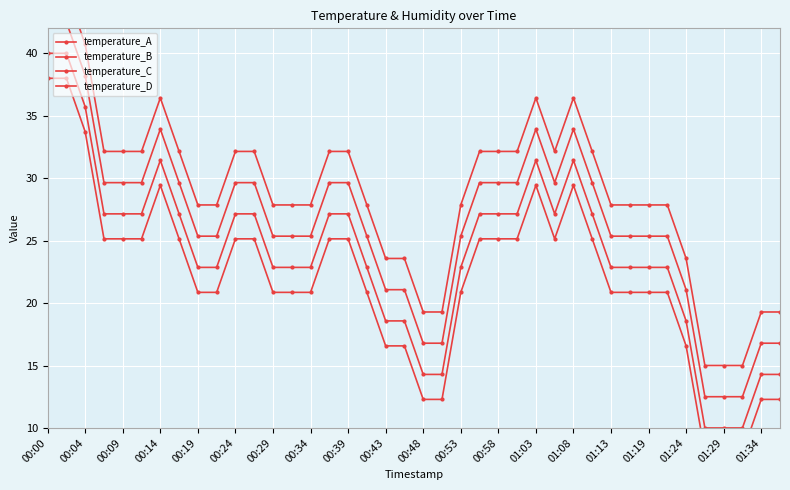

Reading left to right, extract all data points from this chart.

temperature_A: 40.0	40.0	35.7	27.1	27.1	27.1	31.4	27.1	22.9	22.9	27.1	27.1	22.9	22.9	22.9	27.1	27.1	22.9	18.6	18.6	14.3	14.3	22.9	27.1	27.1	27.1	31.4	27.1	31.4	27.1	22.9	22.9	22.9	22.9	18.6	10.0	10.0	10.0	14.3	14.3
temperature_B: 42.5	42.5	38.2	29.6	29.6	29.6	33.9	29.6	25.4	25.4	29.6	29.6	25.4	25.4	25.4	29.6	29.6	25.4	21.1	21.1	16.8	16.8	25.4	29.6	29.6	29.6	33.9	29.6	33.9	29.6	25.4	25.4	25.4	25.4	21.1	12.5	12.5	12.5	16.8	16.8
temperature_C: 45.0	45.0	40.7	32.1	32.1	32.1	36.4	32.1	27.9	27.9	32.1	32.1	27.9	27.9	27.9	32.1	32.1	27.9	23.6	23.6	19.3	19.3	27.9	32.1	32.1	32.1	36.4	32.1	36.4	32.1	27.9	27.9	27.9	27.9	23.6	15.0	15.0	15.0	19.3	19.3
temperature_D: 38.0	38.0	33.7	25.1	25.1	25.1	29.4	25.1	20.9	20.9	25.1	25.1	20.9	20.9	20.9	25.1	25.1	20.9	16.6	16.6	12.3	12.3	20.9	25.1	25.1	25.1	29.4	25.1	29.4	25.1	20.9	20.9	20.9	20.9	16.6	8.0	8.0	8.0	12.3	12.3